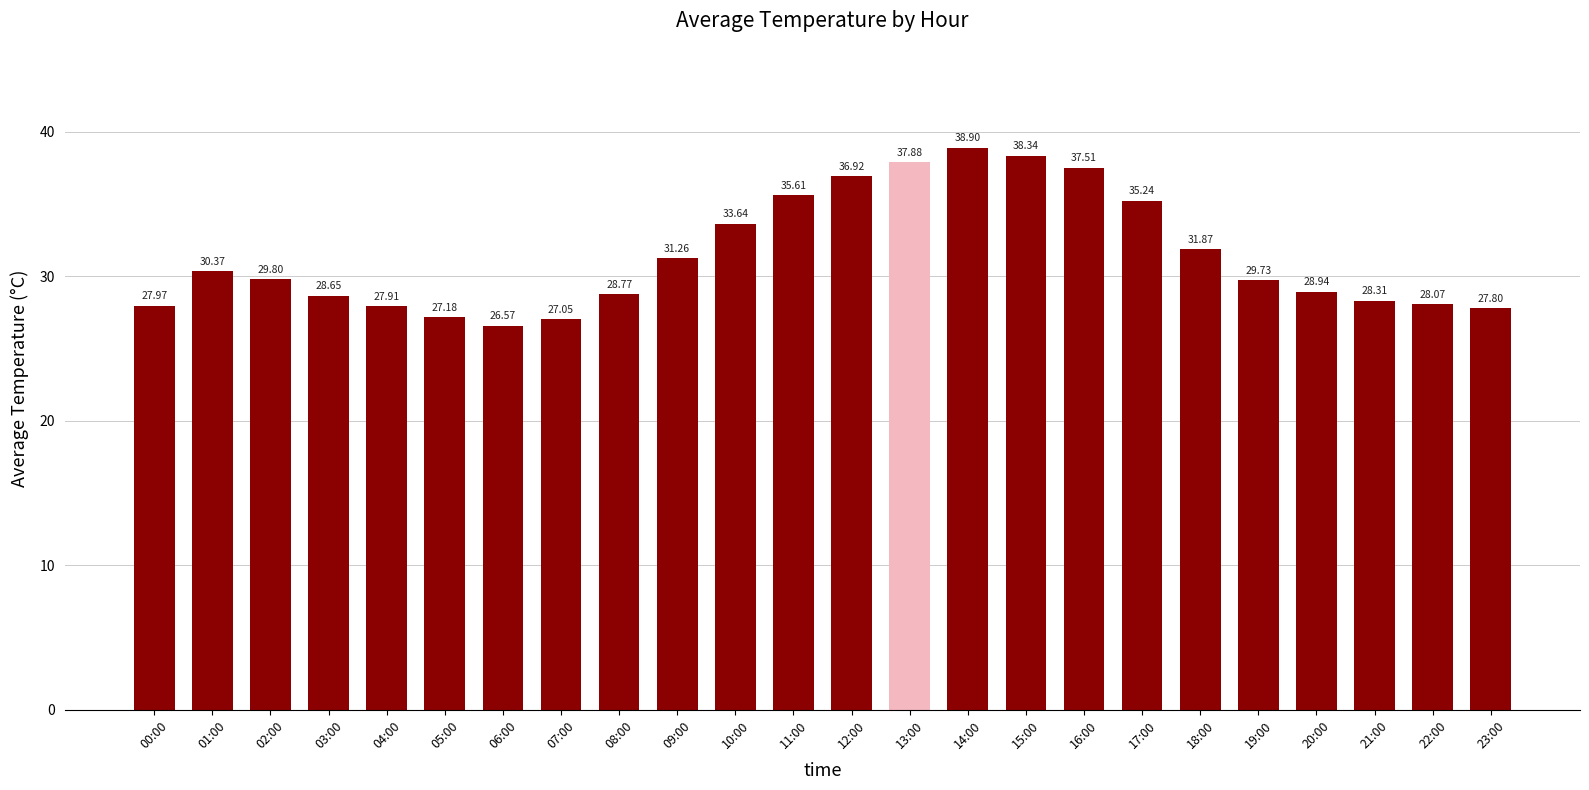

List the labels in order of value, largest first.

14:00, 15:00, 13:00, 16:00, 12:00, 11:00, 17:00, 10:00, 18:00, 09:00, 01:00, 02:00, 19:00, 20:00, 08:00, 03:00, 21:00, 22:00, 00:00, 04:00, 23:00, 05:00, 07:00, 06:00